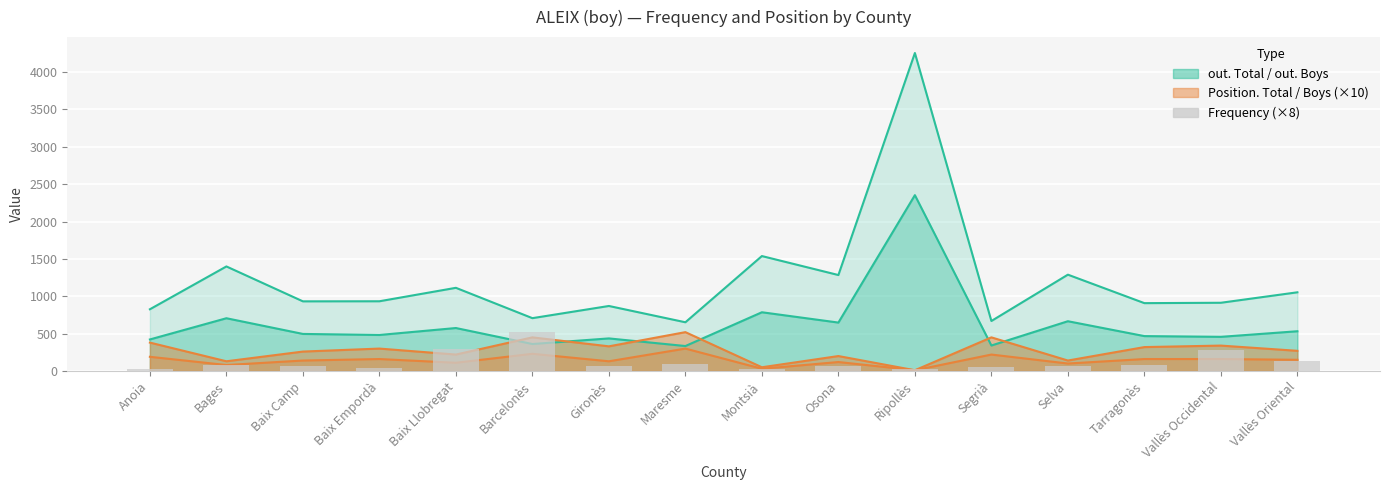

Reading right to left, what are all the values shown in this chart?

Vallès Oriental=128	Vallès Occidental=280	Tarragonès=80	Selva=72	Segrià=48	Ripollès=32	Osona=72	Montsià=32	Maresme=88	Gironès=64	Barcelonès=528	Baix Llobregat=288	Baix Empordà=40	Baix Camp=64	Bages=80	Anoia=32